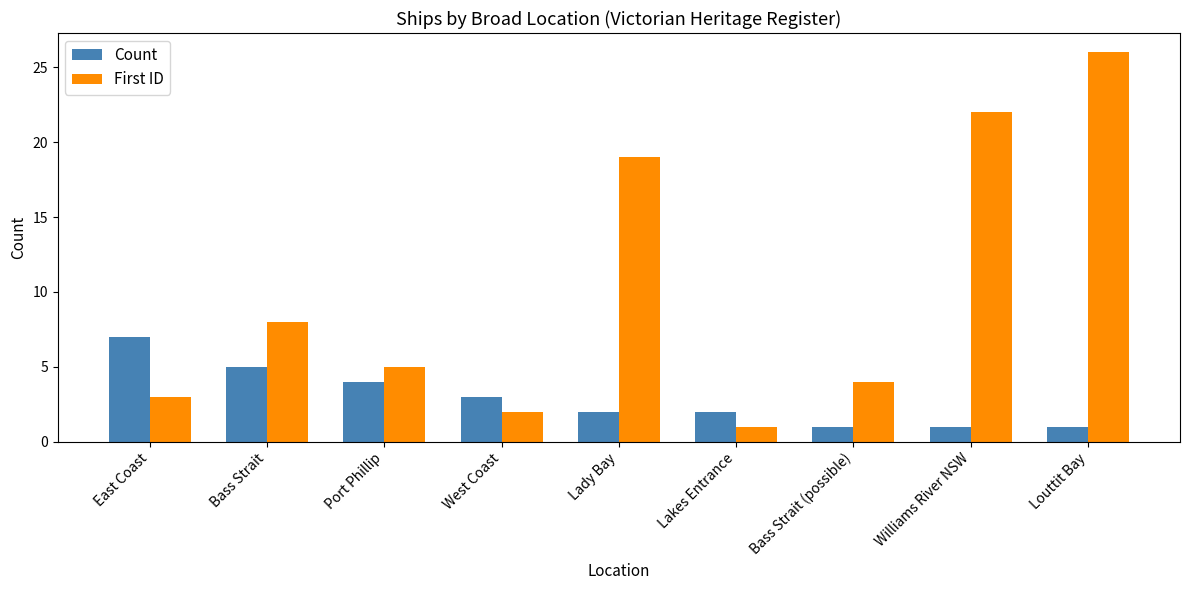

The value of First ID at West Coast is 3. True or false?

False